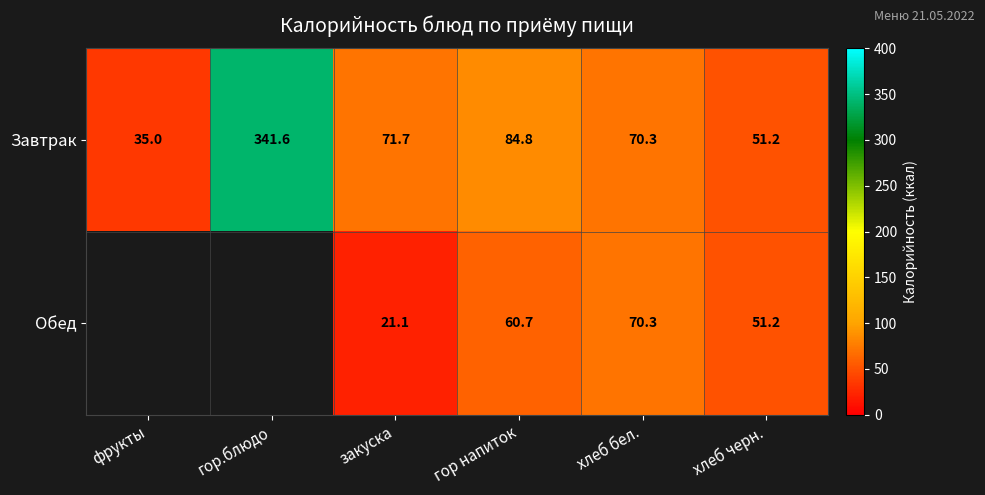

Rank the categories by Завтрак value from lowest to highest.

фрукты, хлеб черн., хлеб бел., закуска, гор напиток, гор.блюдо